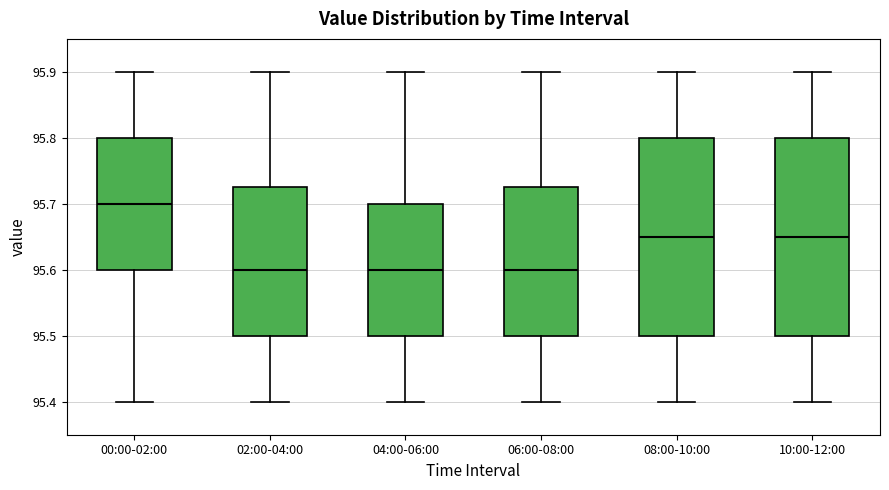

Reading left to right, read every box against the y-axis: the position of its median line, the range the box covers, and the ends of its whiskers. The values are not printed on the chart, so give them approximately, as read against the axis.

00:00-02:00: median 95.70, box 95.60 to 95.80, whiskers 95.40 to 95.90
02:00-04:00: median 95.60, box 95.50 to 95.73, whiskers 95.40 to 95.90
04:00-06:00: median 95.60, box 95.50 to 95.70, whiskers 95.40 to 95.90
06:00-08:00: median 95.60, box 95.50 to 95.73, whiskers 95.40 to 95.90
08:00-10:00: median 95.65, box 95.50 to 95.80, whiskers 95.40 to 95.90
10:00-12:00: median 95.65, box 95.50 to 95.80, whiskers 95.40 to 95.90